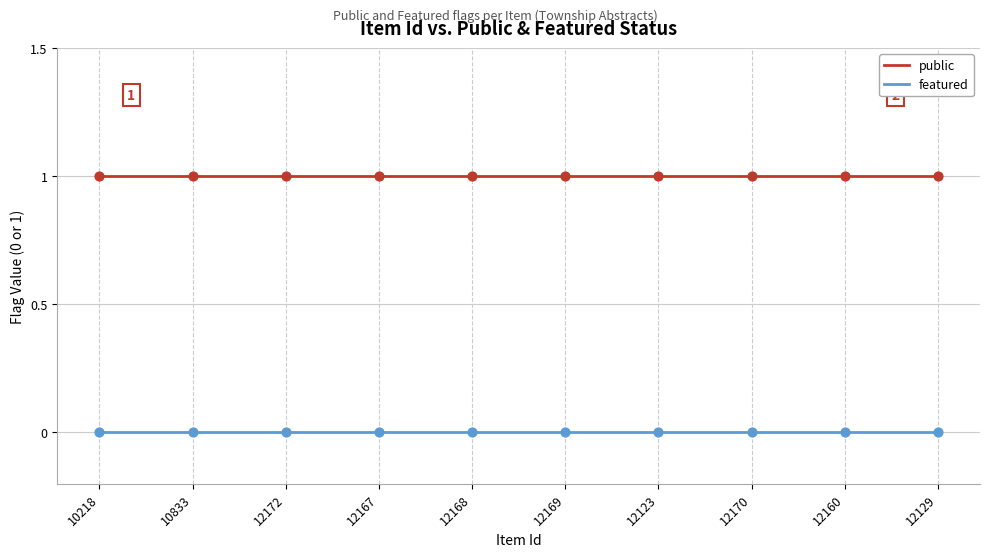

Which series has the largest total across all categories?

public